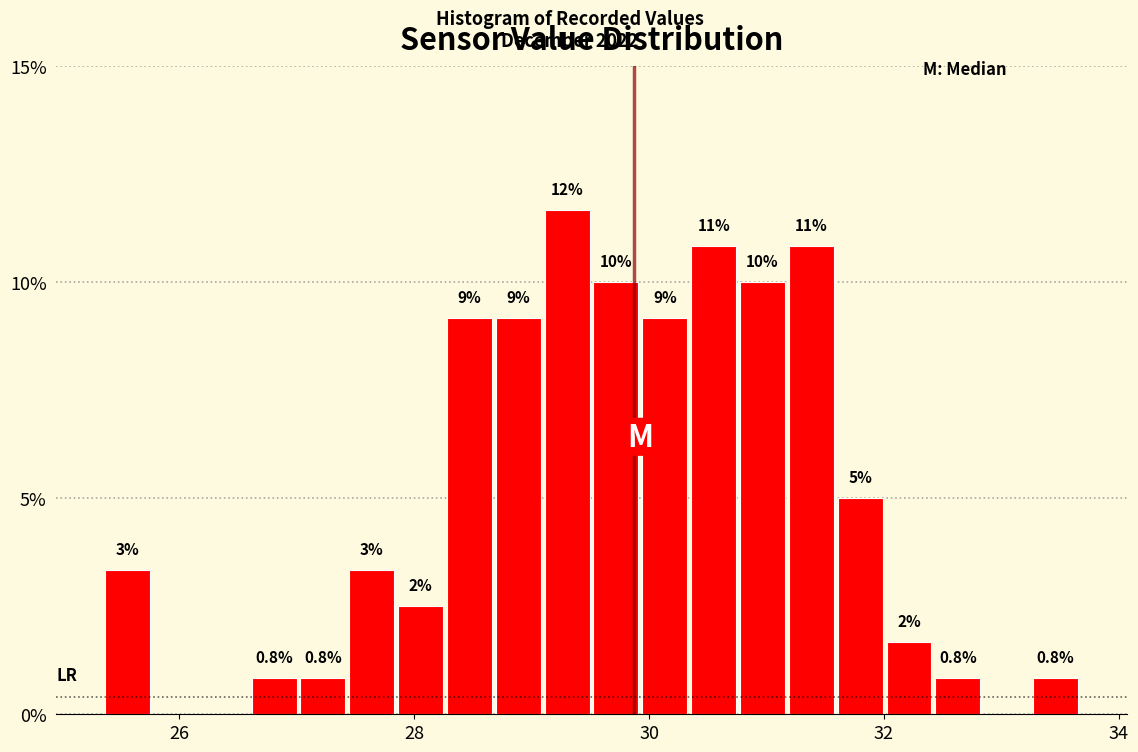

Around what value on the x-axis is the tallest bar? Give the approximate position of its centre, as read against the axis.

29.4